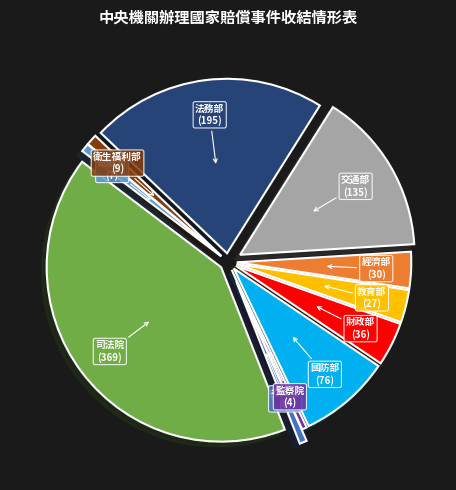

Which slice is the largest?

司法院